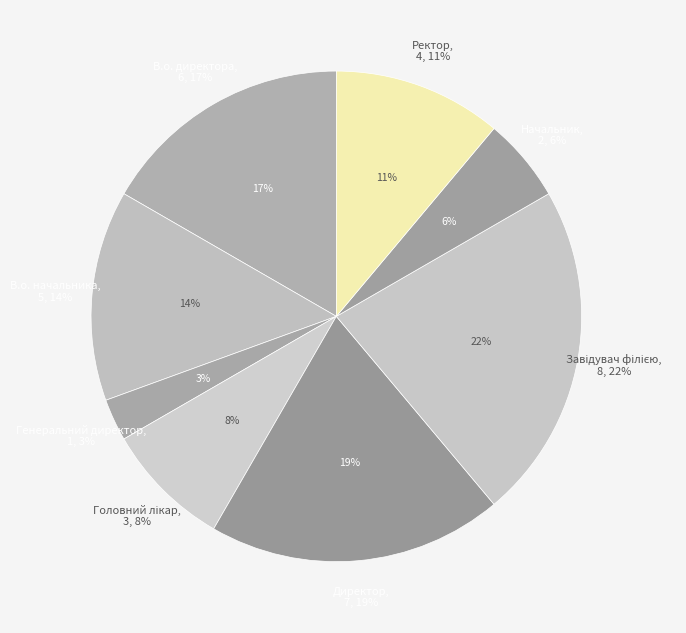

What is the largest slice in the pie chart?

Завідувач філією